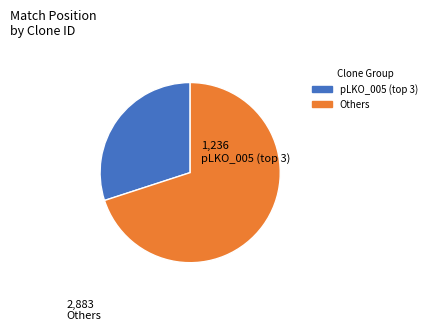

Does any single category account for the majority?

Yes